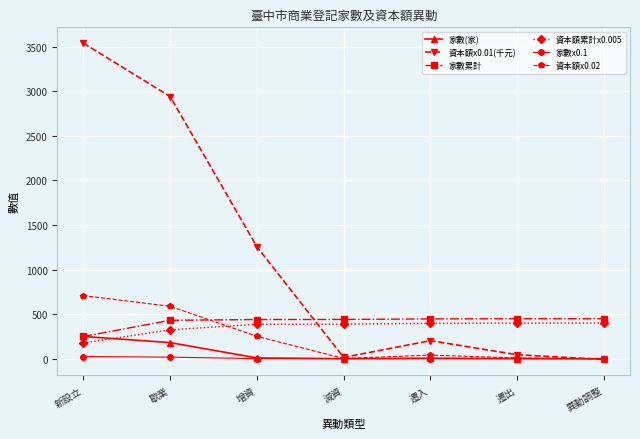

What value does the 資本額x0.01(千元) series have at 異動調整?

-8.0